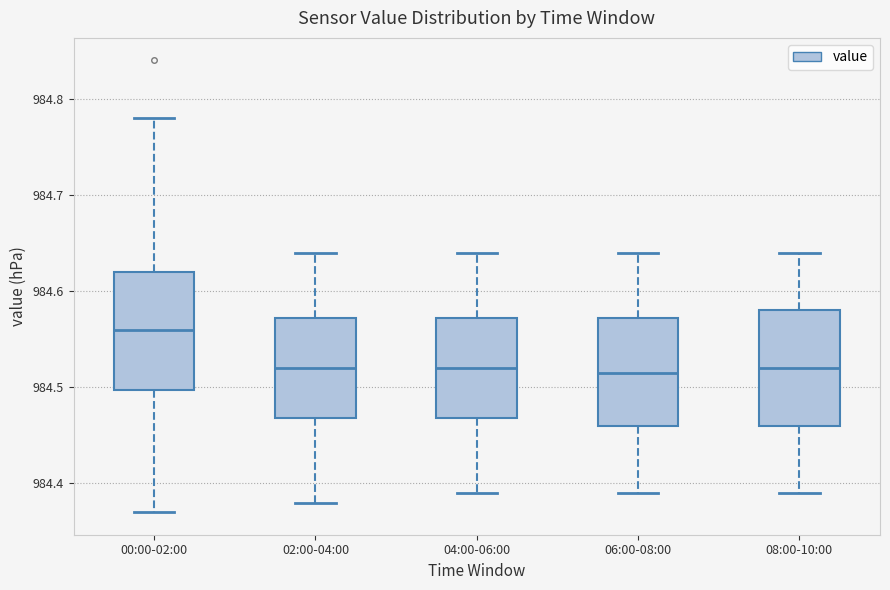

Reading left to right, read every box against the y-axis: the position of its median line, the range the box covers, and the ends of its whiskers. The values are not printed on the chart, so give them approximately, as read against the axis.

00:00-02:00: median 984.56, box 984.50 to 984.62, whiskers 984.37 to 984.78
02:00-04:00: median 984.52, box 984.47 to 984.57, whiskers 984.38 to 984.64
04:00-06:00: median 984.52, box 984.47 to 984.57, whiskers 984.39 to 984.64
06:00-08:00: median 984.52, box 984.46 to 984.57, whiskers 984.39 to 984.64
08:00-10:00: median 984.52, box 984.46 to 984.58, whiskers 984.39 to 984.64